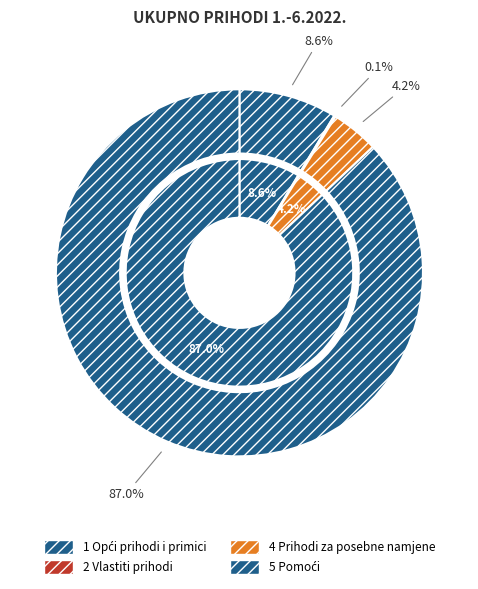

What is the total percentage of 4 Prihodi za posebne namjene and 5 Pomoći?

91.2%